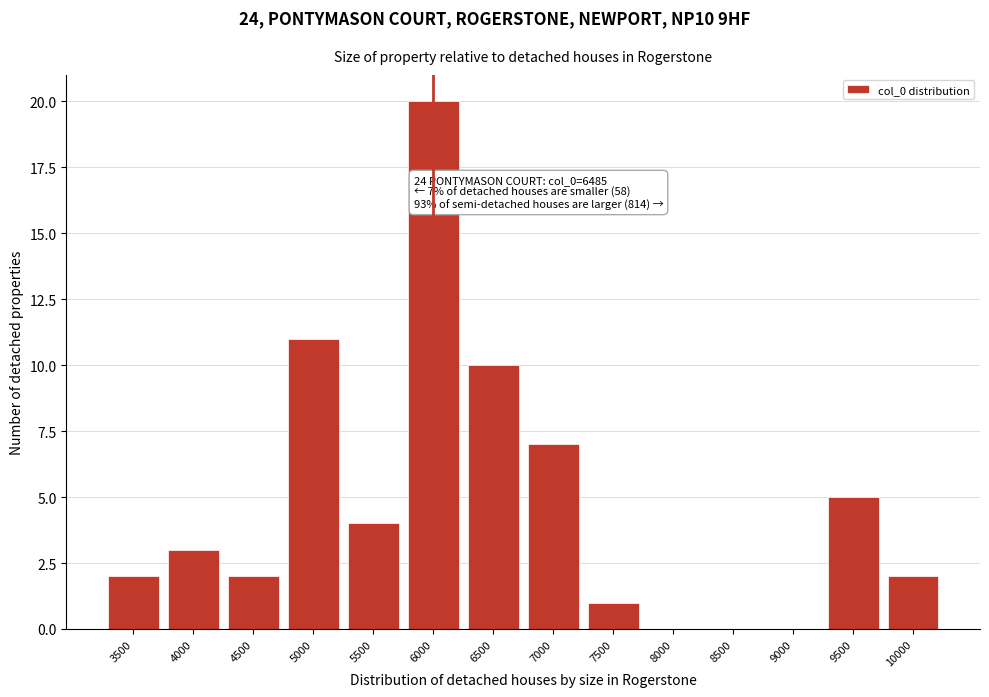

Reading left to right, extract all data points from this chart.

3500=2	4000=3	4500=2	5000=11	5500=4	6000=20	6500=10	7000=7	7500=1	8000=0	8500=0	9000=0	9500=5	10000=2